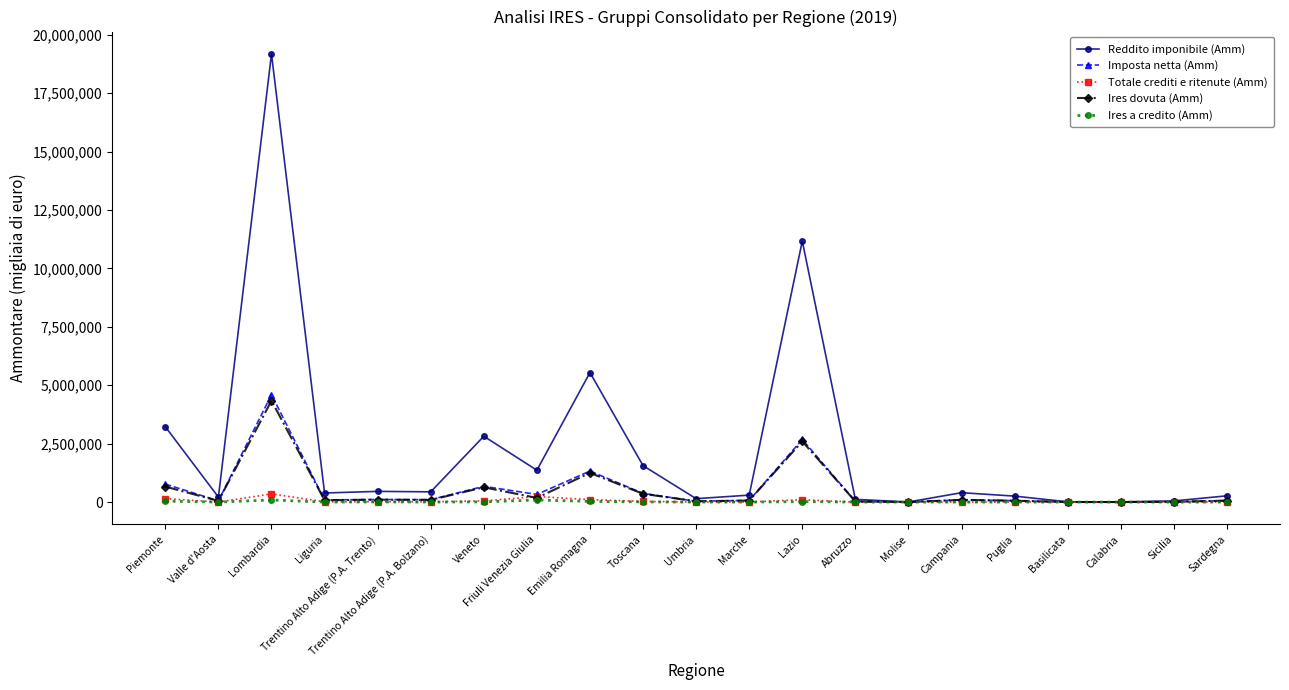

What is the spread (max minus min) of values at Umbria?

144959